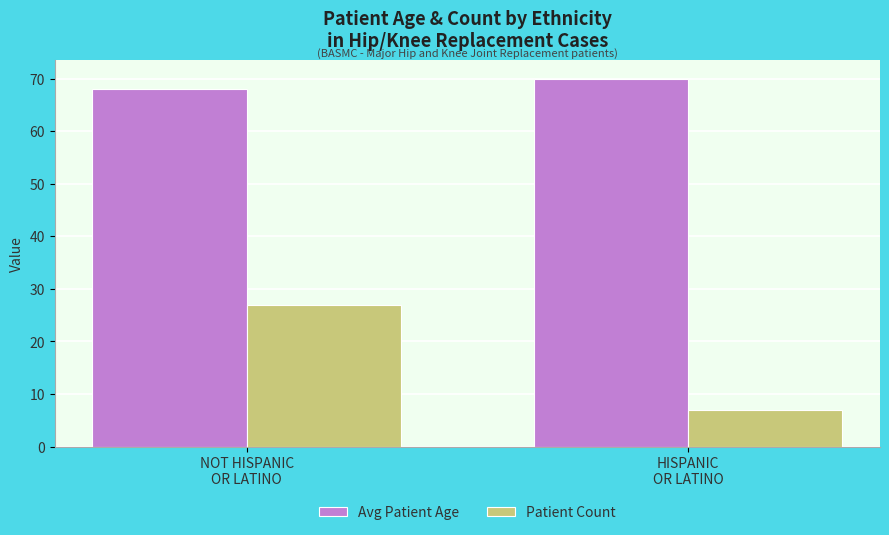

The value of Patient Count at NOT HISPANIC
OR LATINO is 27.0. True or false?

True